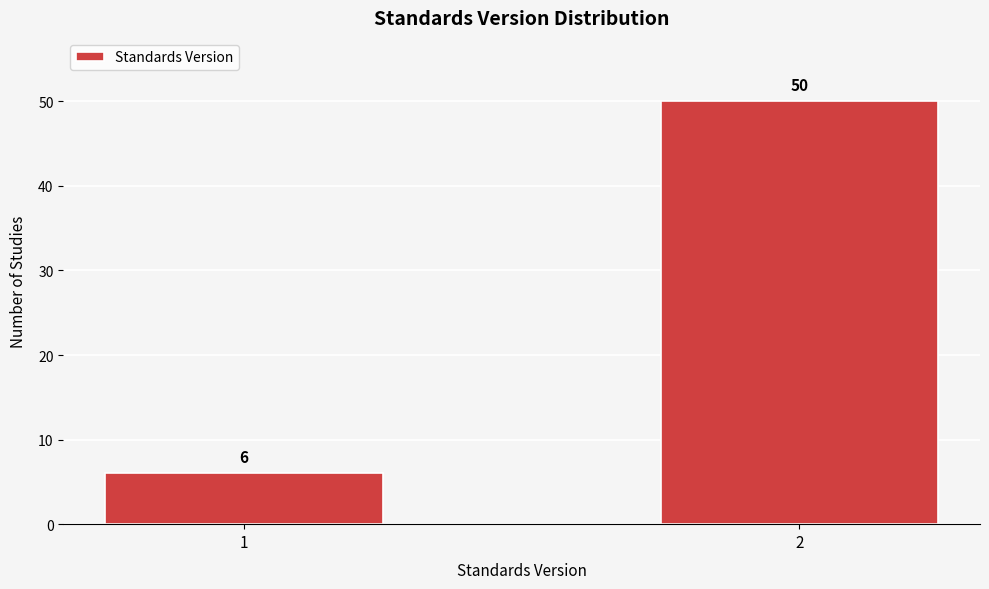

Reading left to right, transcribe all the data shown in this chart.

1=6	2=50